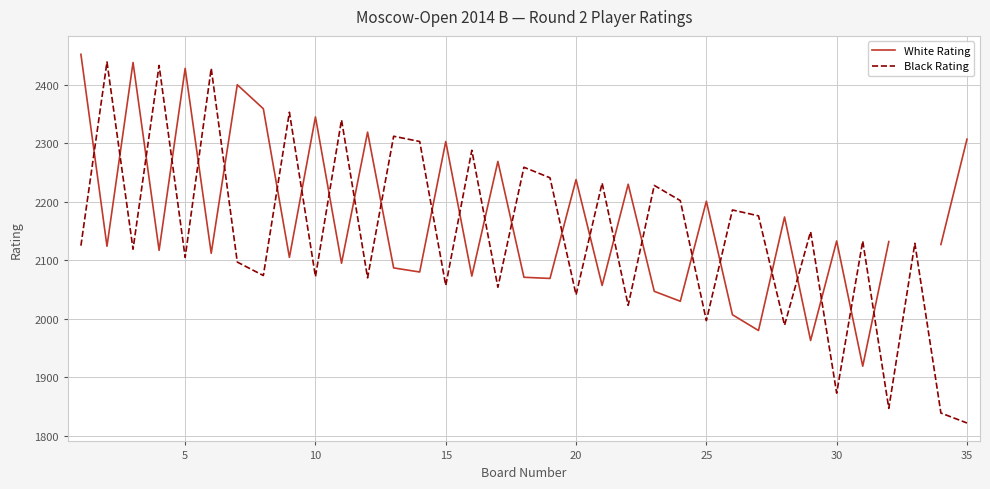

What is the lowest value of the Black Rating series?

1822